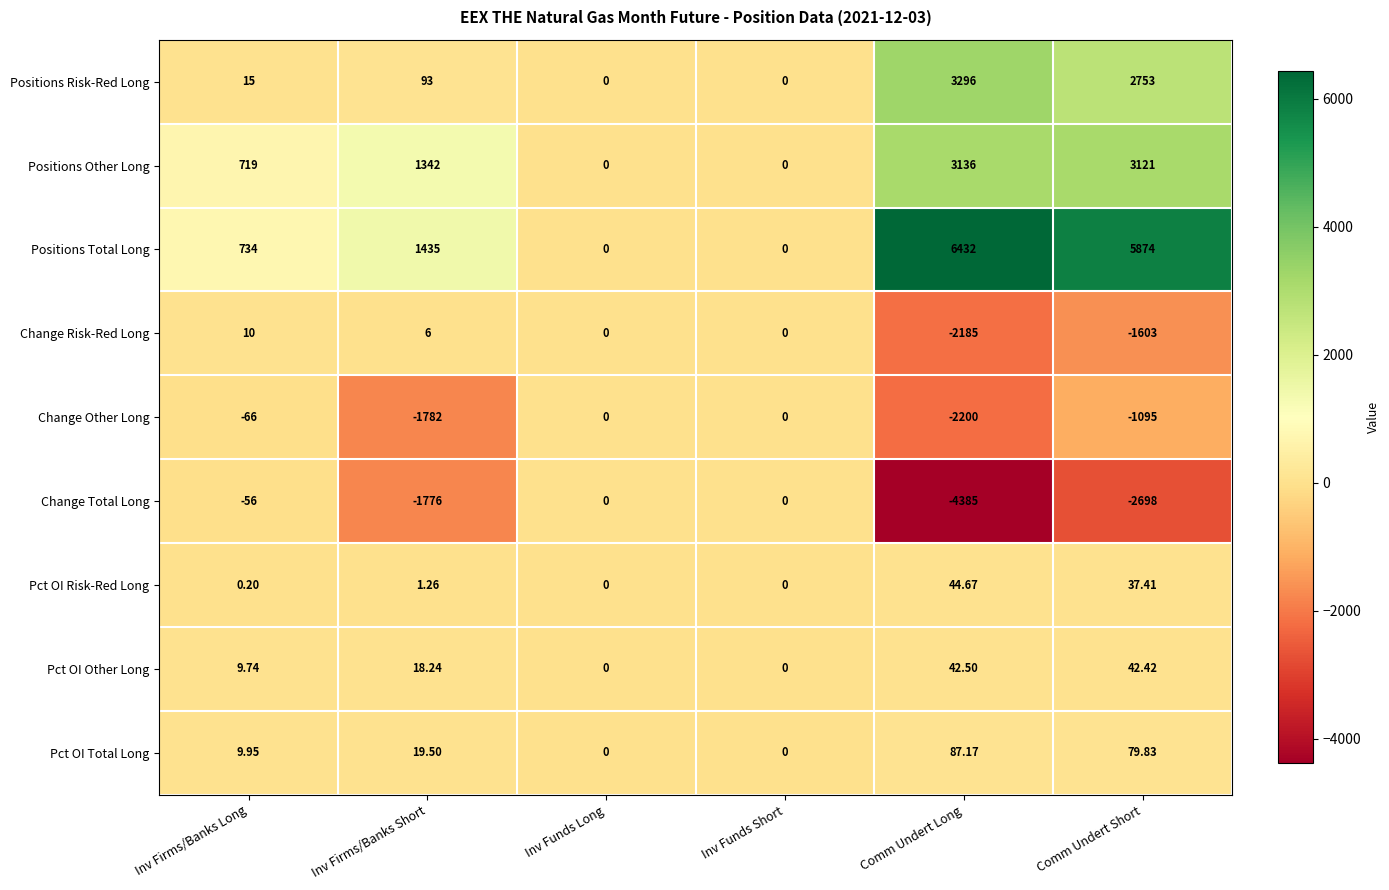

Count the number of categories in the chart.

6